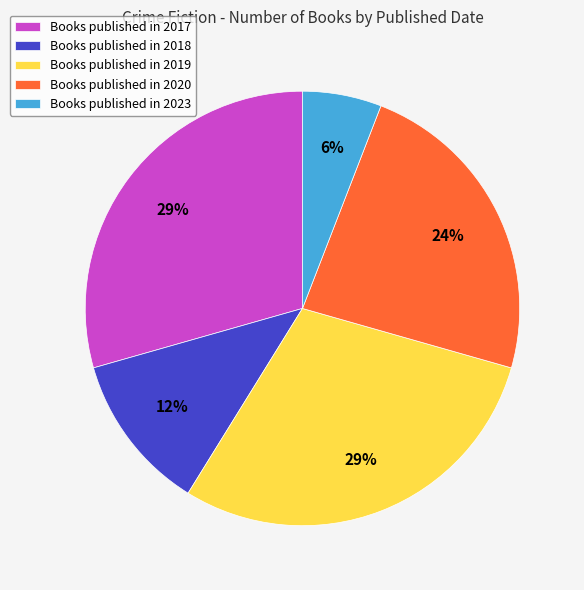

Count the number of slices in the pie.

5